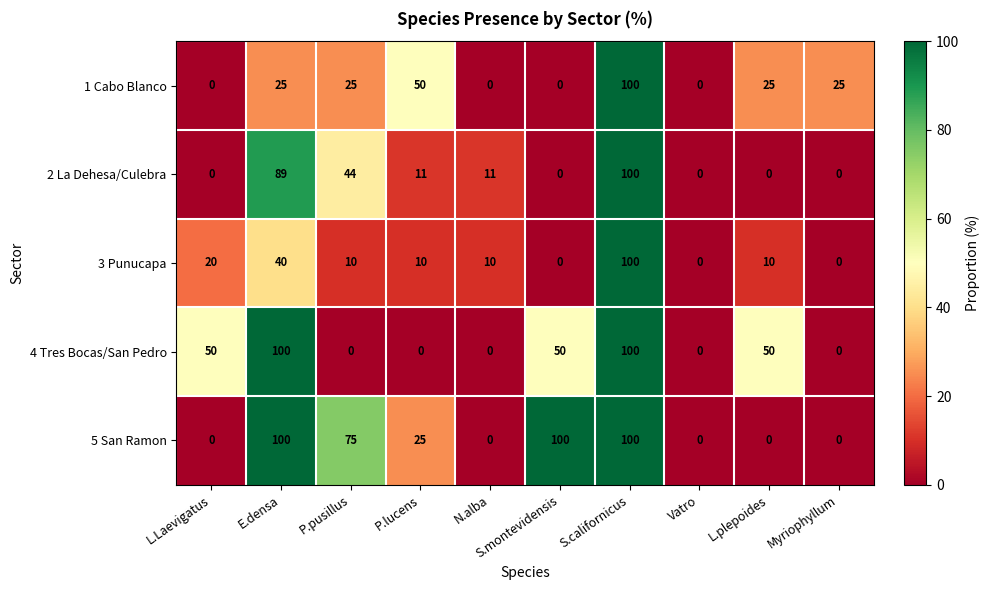

What is the difference between the maximum and second lowest values in the 4 Tres Bocas/San Pedro series?

100